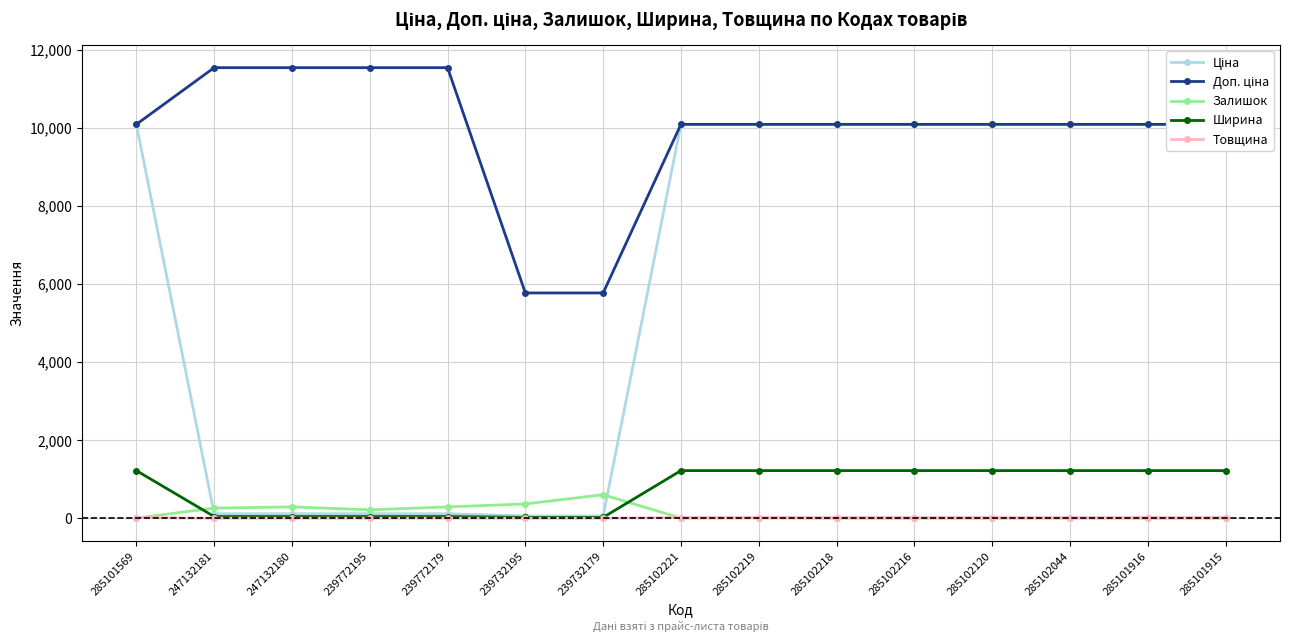

Is the value of Ціна at 247132180 greater than the value of Доп. ціна at 247132181?

No